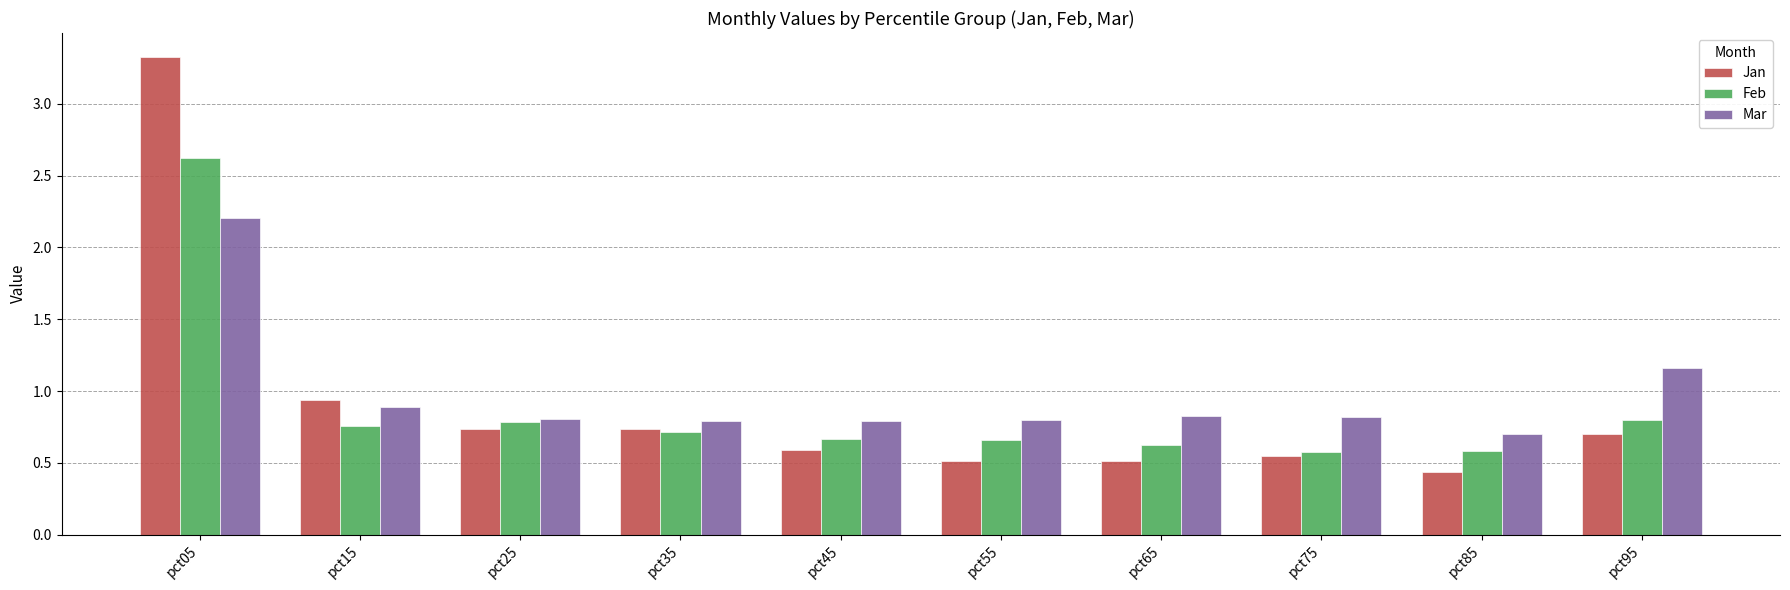

True or false: Feb has a value of 1.2 at pct25.

False